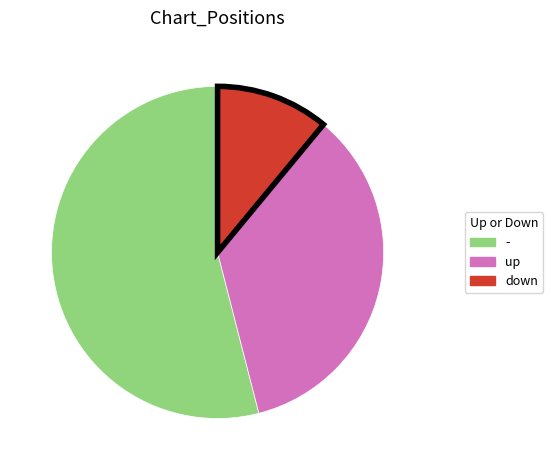

What is the smallest slice in the pie chart?

down